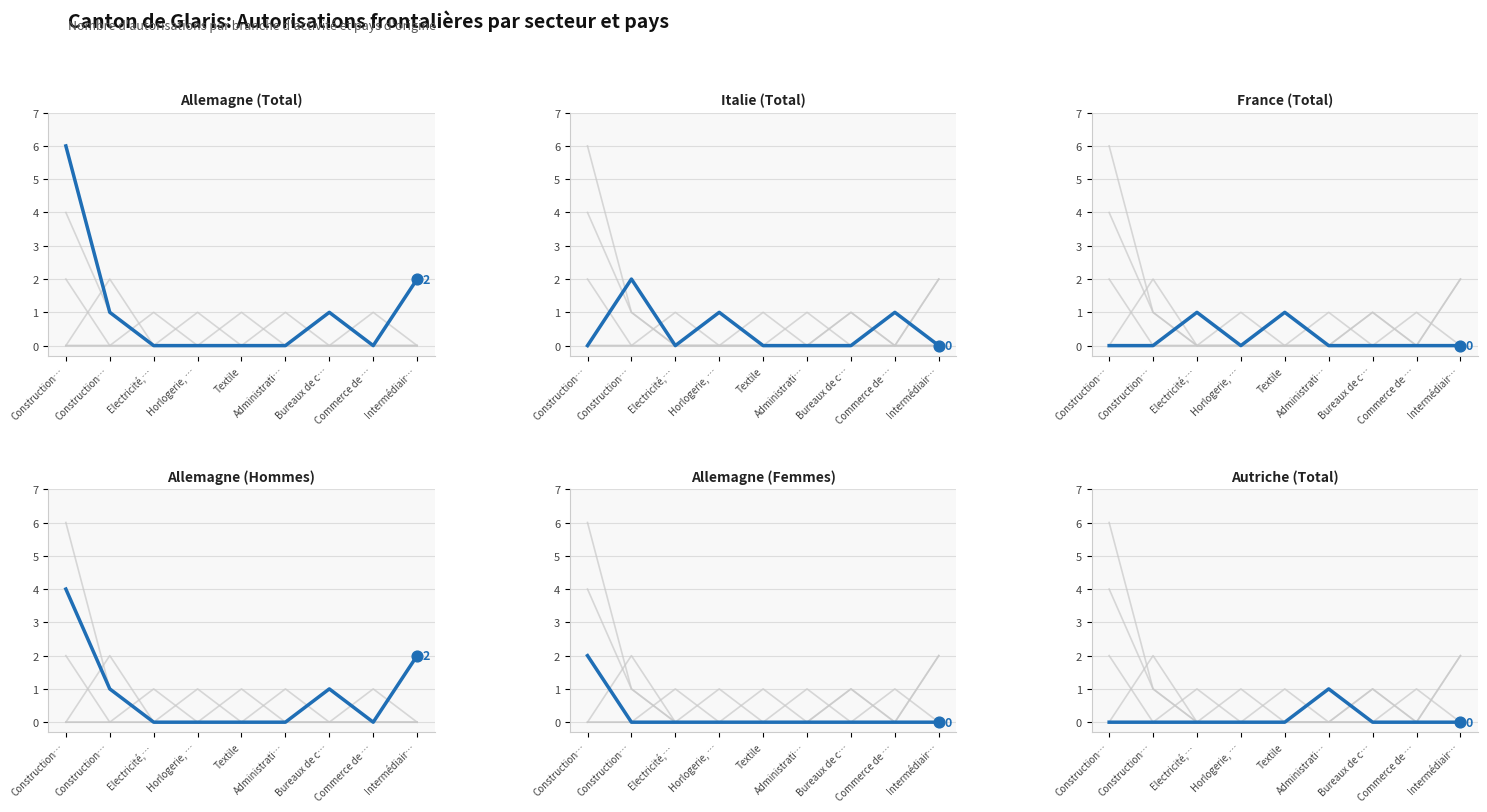

Which series reaches the minimum Y coordinate?

Allemagne (Total)